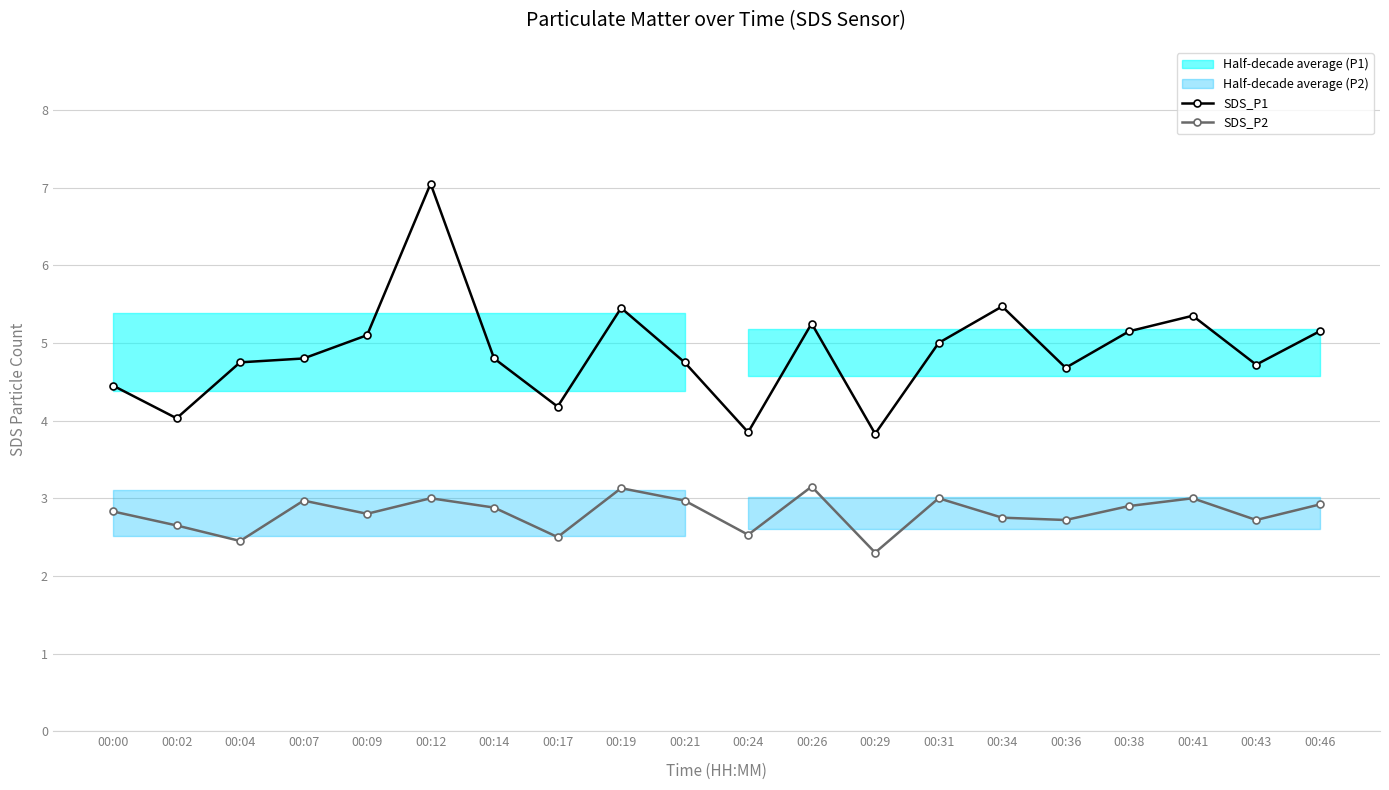

What is the total value across all series at 00:02?

6.7